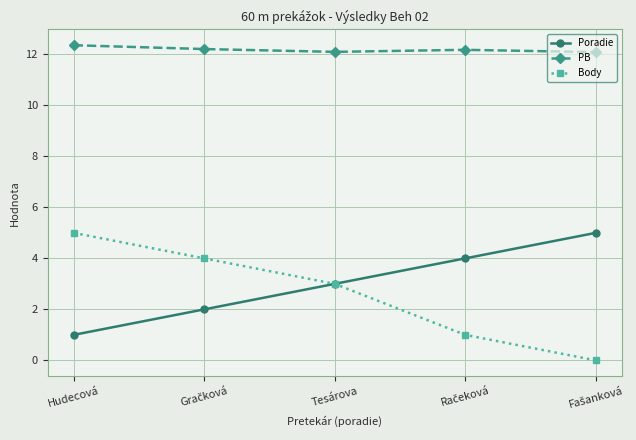

True or false: Poradie and PB cross at least once.

False